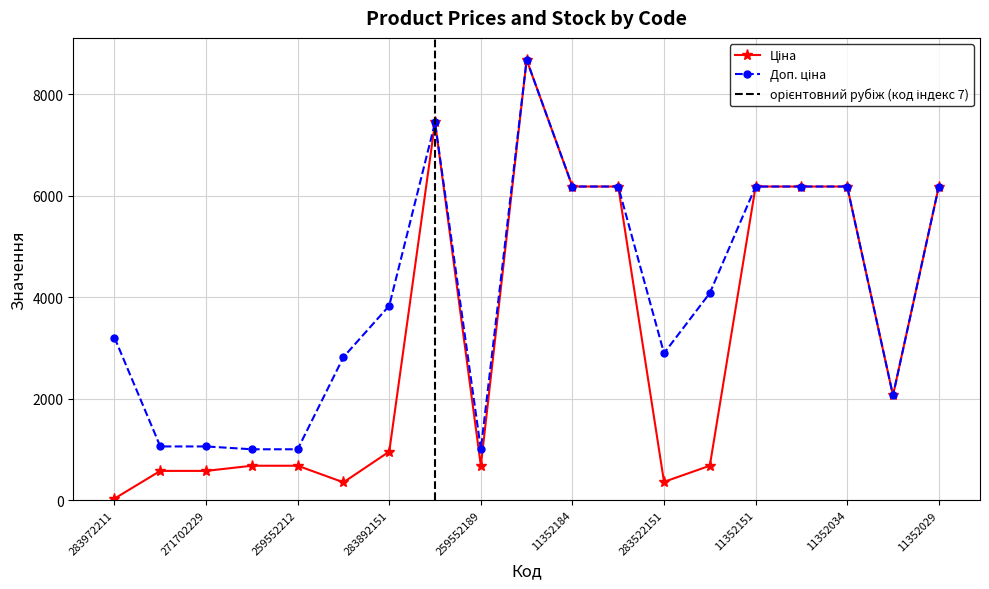

True or false: Доп. ціна and Ціна intersect in this chart.

False